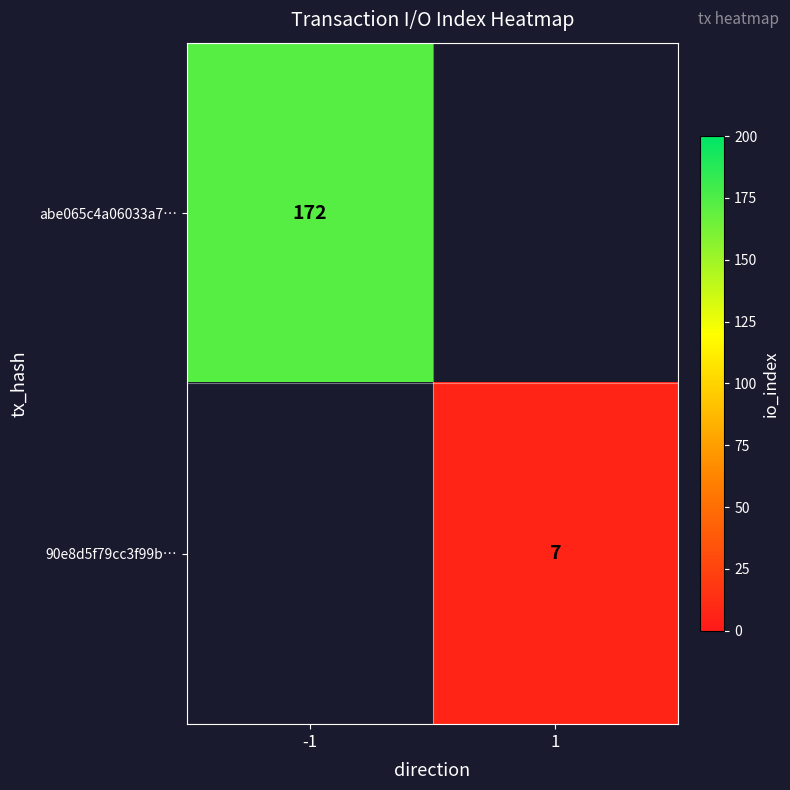

Is it true that 90e8d5f79cc3f99b… equals 12 at 1?

False